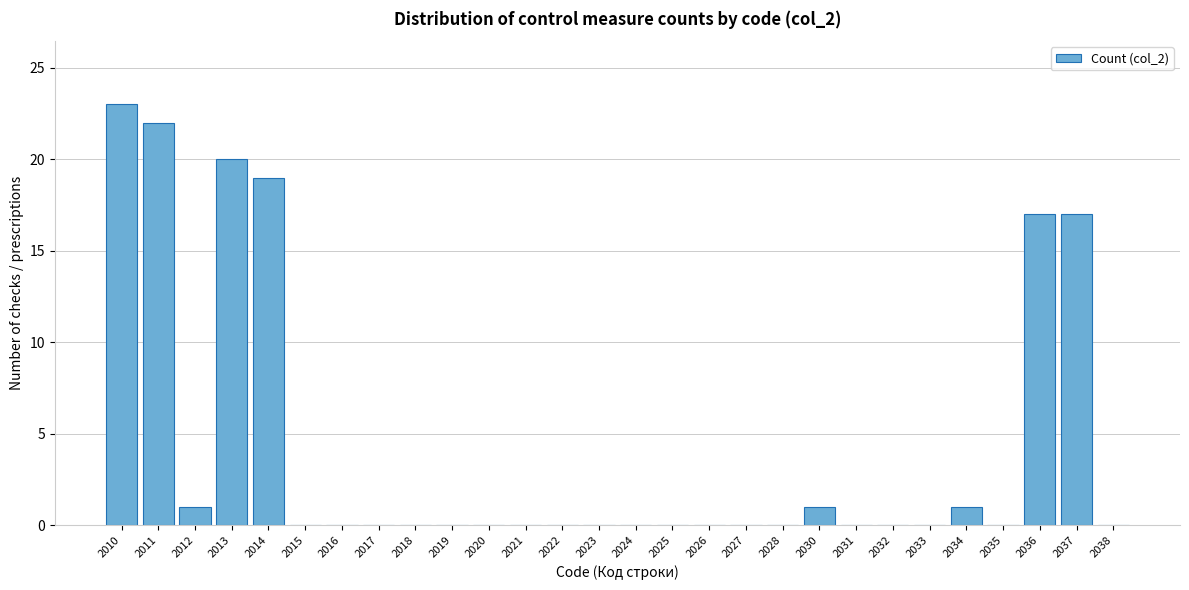

Reading right to left, extract all data points from this chart.

2038=0	2037=17	2036=17	2035=0	2034=1	2033=0	2032=0	2031=0	2030=1	2028=0	2027=0	2026=0	2025=0	2024=0	2023=0	2022=0	2021=0	2020=0	2019=0	2018=0	2017=0	2016=0	2015=0	2014=19	2013=20	2012=1	2011=22	2010=23